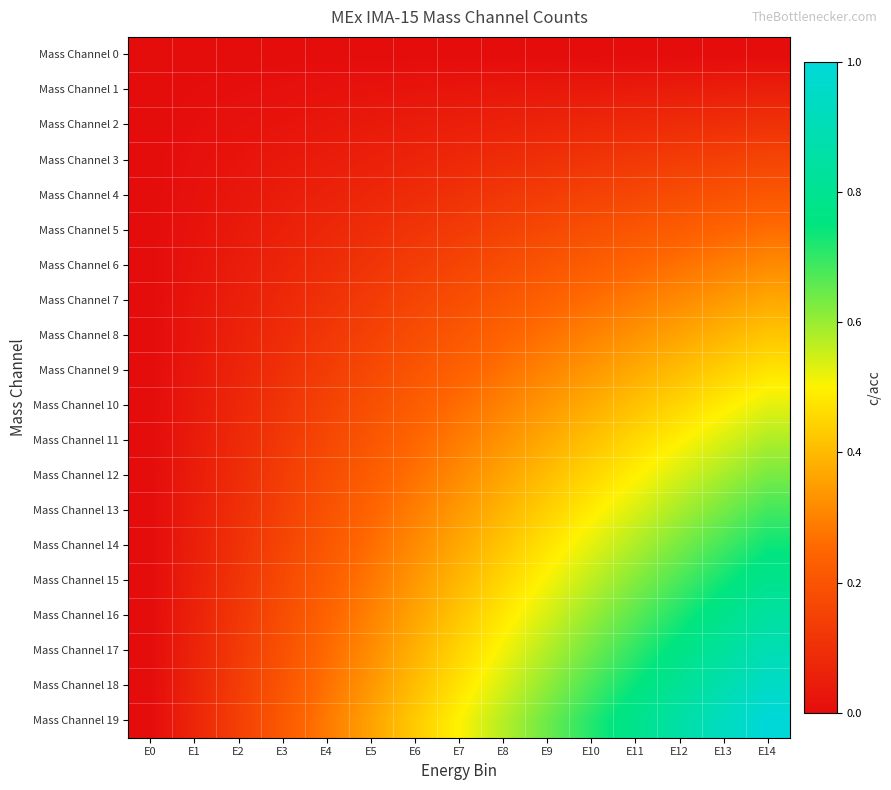

Reading left to right, transcribe all the data shown in this chart.

Mass Channel 0: E0=0.0	E1=0.0	E2=0.0	E3=0.0	E4=0.0	E5=0.0	E6=0.0	E7=0.0	E8=0.0	E9=0.0	E10=0.0	E11=0.0	E12=0.0	E13=0.0	E14=0.0
Mass Channel 1: E0=0.0	E1=0.0	E2=0.0	E3=0.0	E4=0.0	E5=0.0	E6=0.0	E7=0.0	E8=0.0	E9=0.0	E10=0.0	E11=0.0	E12=0.0	E13=0.0	E14=0.1
Mass Channel 2: E0=0.0	E1=0.0	E2=0.0	E3=0.0	E4=0.0	E5=0.0	E6=0.0	E7=0.1	E8=0.1	E9=0.1	E10=0.1	E11=0.1	E12=0.1	E13=0.1	E14=0.1
Mass Channel 3: E0=0.0	E1=0.0	E2=0.0	E3=0.0	E4=0.0	E5=0.1	E6=0.1	E7=0.1	E8=0.1	E9=0.1	E10=0.1	E11=0.1	E12=0.1	E13=0.1	E14=0.2
Mass Channel 4: E0=0.0	E1=0.0	E2=0.0	E3=0.0	E4=0.1	E5=0.1	E6=0.1	E7=0.1	E8=0.1	E9=0.1	E10=0.2	E11=0.2	E12=0.2	E13=0.2	E14=0.2
Mass Channel 5: E0=0.0	E1=0.0	E2=0.0	E3=0.1	E4=0.1	E5=0.1	E6=0.1	E7=0.1	E8=0.2	E9=0.2	E10=0.2	E11=0.2	E12=0.2	E13=0.2	E14=0.3
Mass Channel 6: E0=0.0	E1=0.0	E2=0.0	E3=0.1	E4=0.1	E5=0.1	E6=0.1	E7=0.2	E8=0.2	E9=0.2	E10=0.2	E11=0.2	E12=0.3	E13=0.3	E14=0.3
Mass Channel 7: E0=0.0	E1=0.0	E2=0.1	E3=0.1	E4=0.1	E5=0.1	E6=0.2	E7=0.2	E8=0.2	E9=0.2	E10=0.3	E11=0.3	E12=0.3	E13=0.3	E14=0.4
Mass Channel 8: E0=0.0	E1=0.0	E2=0.1	E3=0.1	E4=0.1	E5=0.2	E6=0.2	E7=0.2	E8=0.2	E9=0.3	E10=0.3	E11=0.3	E12=0.4	E13=0.4	E14=0.4
Mass Channel 9: E0=0.0	E1=0.0	E2=0.1	E3=0.1	E4=0.1	E5=0.2	E6=0.2	E7=0.2	E8=0.3	E9=0.3	E10=0.3	E11=0.4	E12=0.4	E13=0.4	E14=0.5
Mass Channel 10: E0=0.0	E1=0.0	E2=0.1	E3=0.1	E4=0.2	E5=0.2	E6=0.2	E7=0.3	E8=0.3	E9=0.3	E10=0.4	E11=0.4	E12=0.5	E13=0.5	E14=0.5
Mass Channel 11: E0=0.0	E1=0.0	E2=0.1	E3=0.1	E4=0.2	E5=0.2	E6=0.2	E7=0.3	E8=0.3	E9=0.4	E10=0.4	E11=0.5	E12=0.5	E13=0.5	E14=0.6
Mass Channel 12: E0=0.0	E1=0.0	E2=0.1	E3=0.1	E4=0.2	E5=0.2	E6=0.3	E7=0.3	E8=0.4	E9=0.4	E10=0.5	E11=0.5	E12=0.5	E13=0.6	E14=0.6
Mass Channel 13: E0=0.0	E1=0.0	E2=0.1	E3=0.1	E4=0.2	E5=0.2	E6=0.3	E7=0.3	E8=0.4	E9=0.4	E10=0.5	E11=0.5	E12=0.6	E13=0.6	E14=0.7
Mass Channel 14: E0=0.0	E1=0.1	E2=0.1	E3=0.2	E4=0.2	E5=0.3	E6=0.3	E7=0.4	E8=0.4	E9=0.5	E10=0.5	E11=0.6	E12=0.6	E13=0.7	E14=0.7
Mass Channel 15: E0=0.0	E1=0.1	E2=0.1	E3=0.2	E4=0.2	E5=0.3	E6=0.3	E7=0.4	E8=0.5	E9=0.5	E10=0.6	E11=0.6	E12=0.7	E13=0.7	E14=0.8
Mass Channel 16: E0=0.0	E1=0.1	E2=0.1	E3=0.2	E4=0.2	E5=0.3	E6=0.4	E7=0.4	E8=0.5	E9=0.5	E10=0.6	E11=0.7	E12=0.7	E13=0.8	E14=0.8
Mass Channel 17: E0=0.0	E1=0.1	E2=0.1	E3=0.2	E4=0.3	E5=0.3	E6=0.4	E7=0.4	E8=0.5	E9=0.6	E10=0.6	E11=0.7	E12=0.8	E13=0.8	E14=0.9
Mass Channel 18: E0=0.0	E1=0.1	E2=0.1	E3=0.2	E4=0.3	E5=0.3	E6=0.4	E7=0.5	E8=0.5	E9=0.6	E10=0.7	E11=0.7	E12=0.8	E13=0.9	E14=0.9
Mass Channel 19: E0=0.0	E1=0.1	E2=0.1	E3=0.2	E4=0.3	E5=0.4	E6=0.4	E7=0.5	E8=0.6	E9=0.6	E10=0.7	E11=0.8	E12=0.9	E13=0.9	E14=1.0